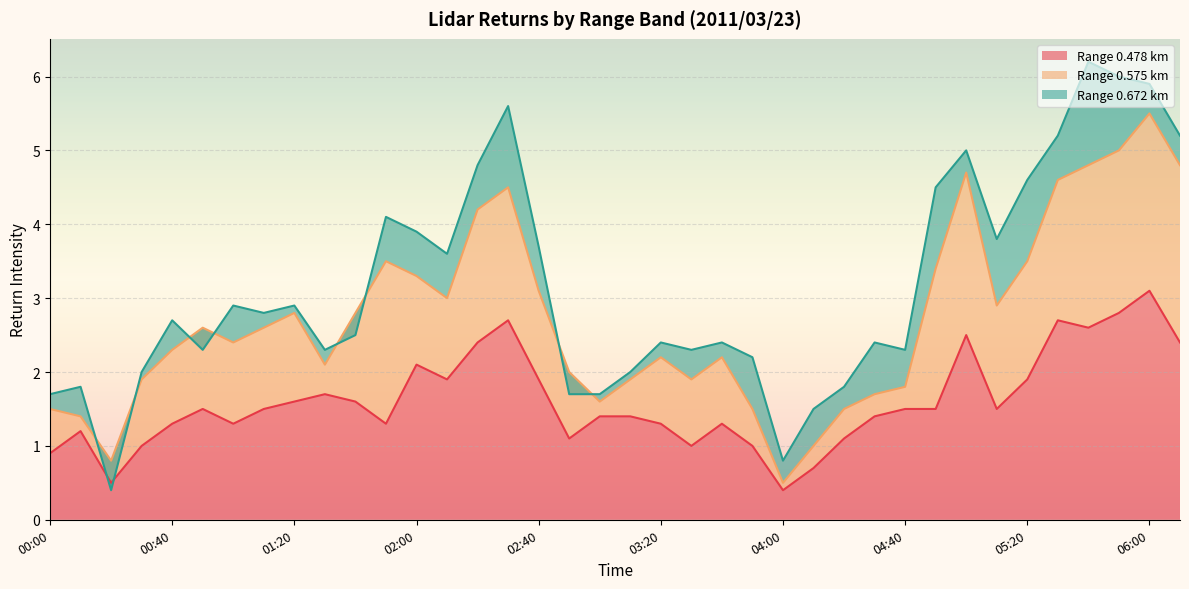

The value of Range 0.478 km at 02:00 is 3.4. True or false?

False